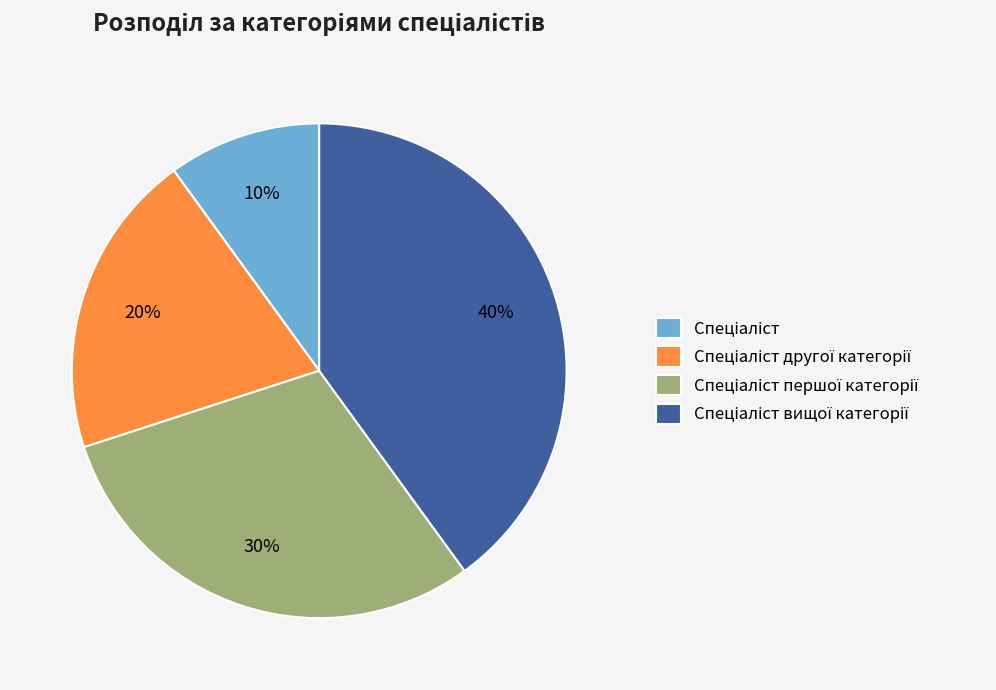

Is there any slice that represents more than half of the pie?

No